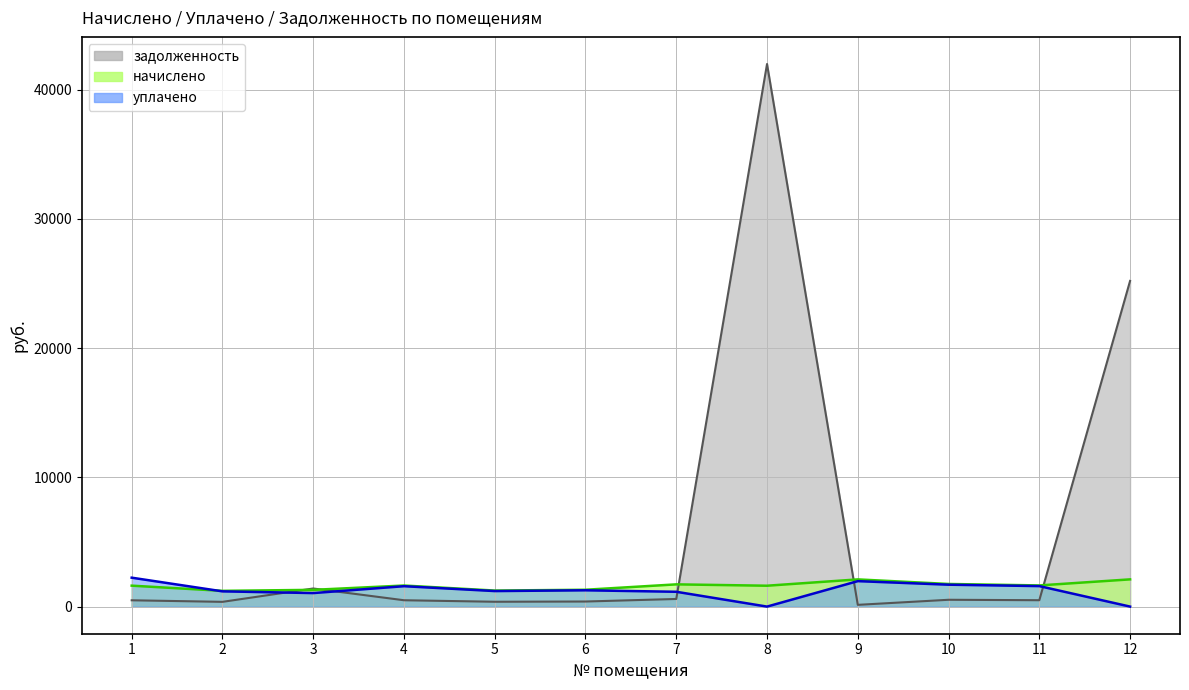

Rank the series by their maximum value, from highest to lowest.

задолженность, уплачено, начислено